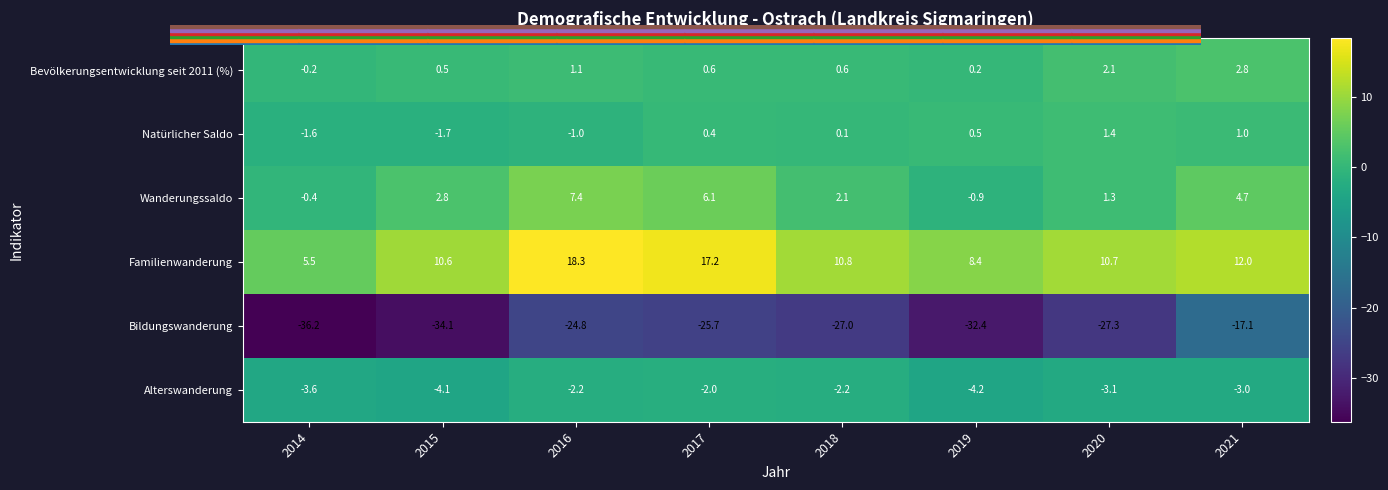

The Bildungswanderung series shows -27.0 at 2018. True or false?

True